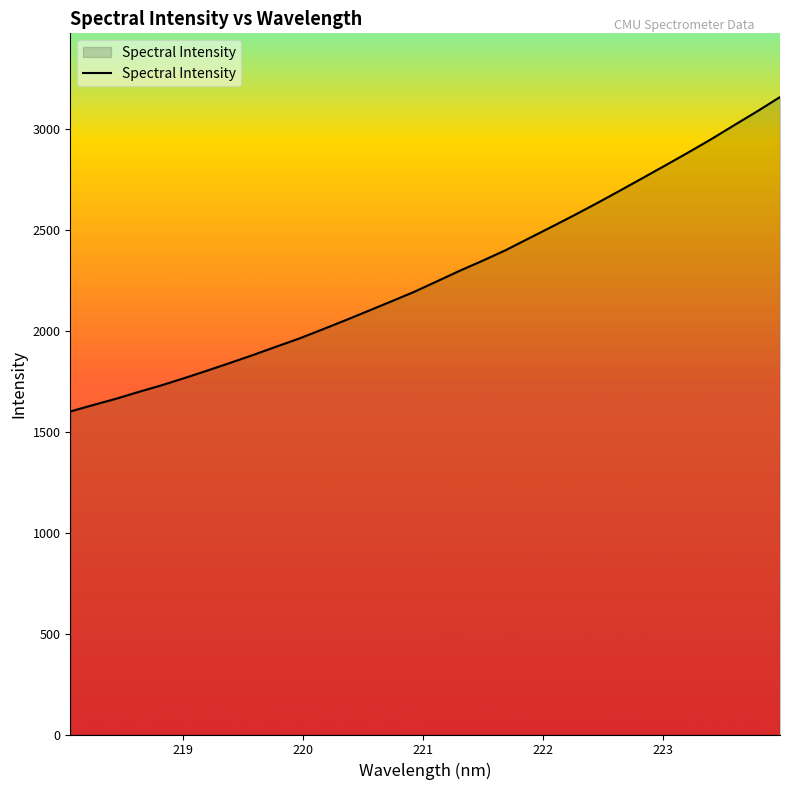

What is the difference between the maximum and minimum values?

1558.4